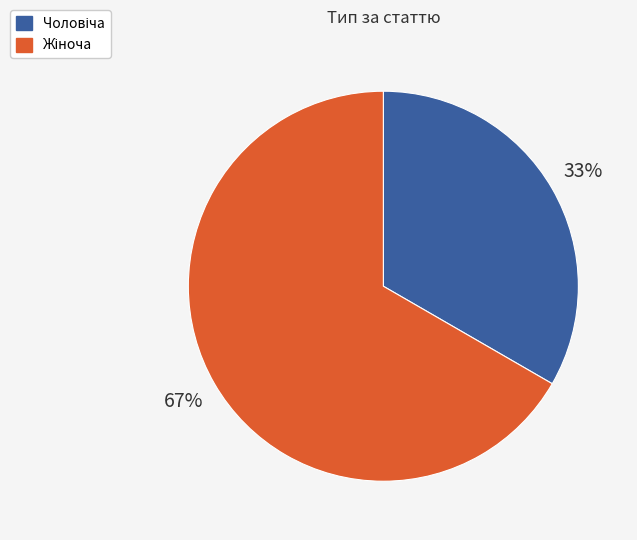

Is there any slice that represents more than half of the pie?

Yes